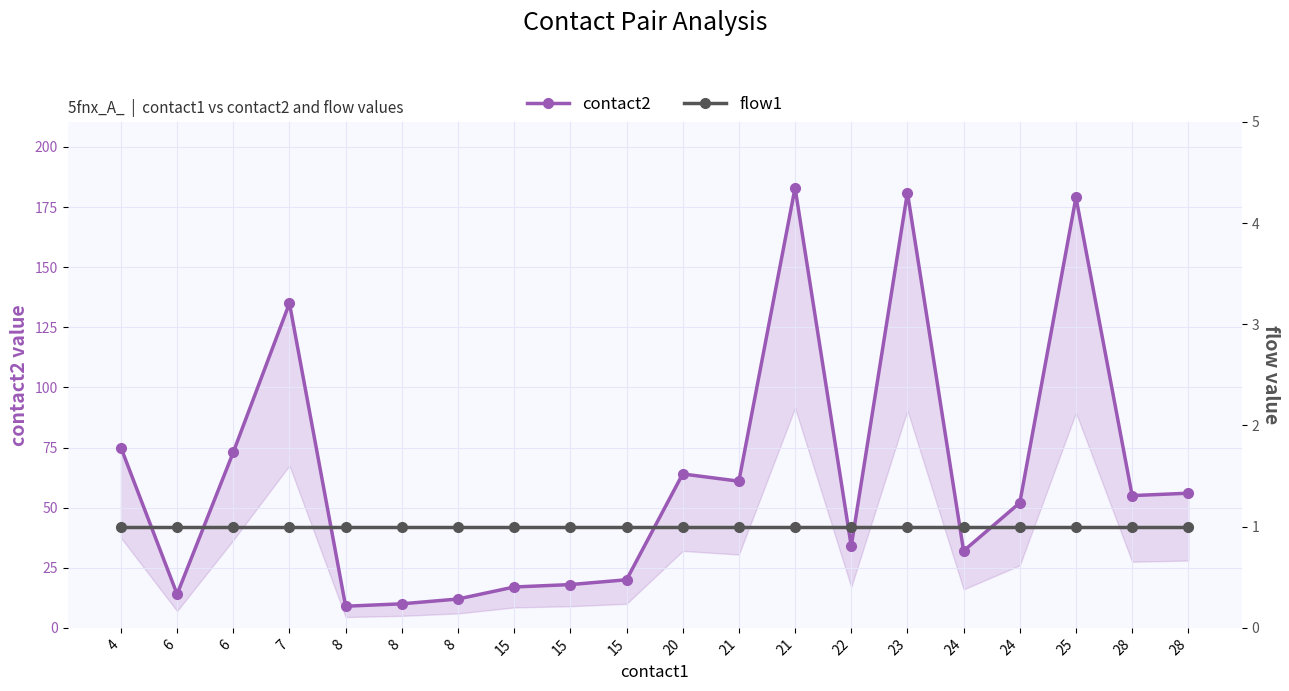

Rank the series at 20 from highest to lowest value.

contact2, flow1